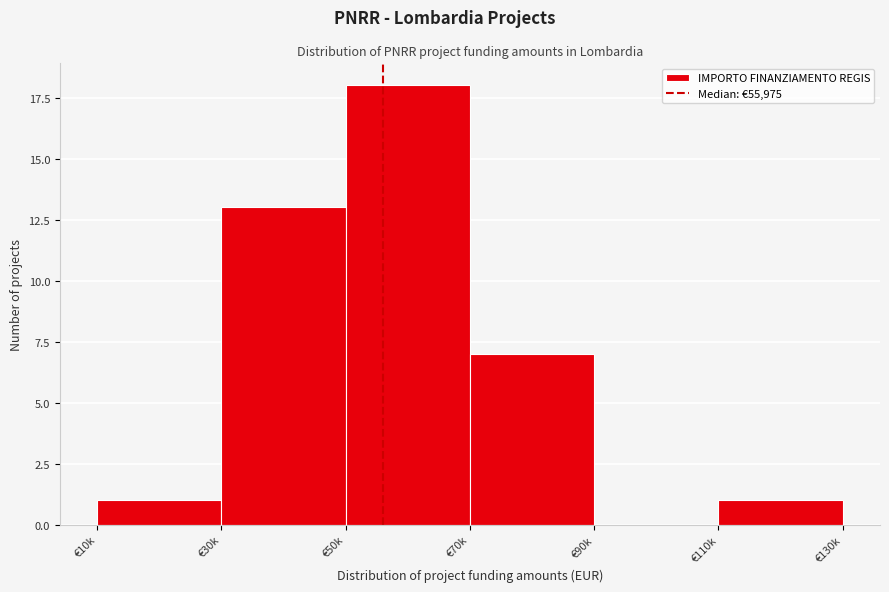

Reading left to right, extract all data points from this chart.

€10k=1	€30k=13	€50k=18	€70k=7	€90k=0	€110k=1